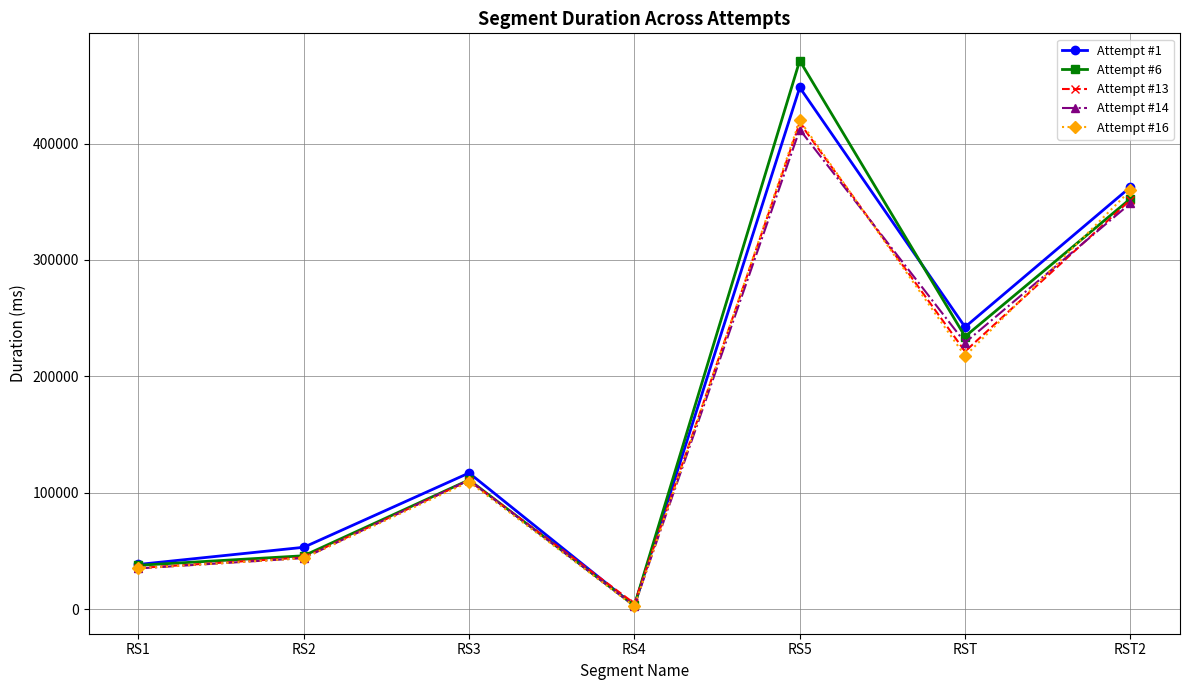

The Attempt #6 series shows 352574 at RST2. True or false?

True